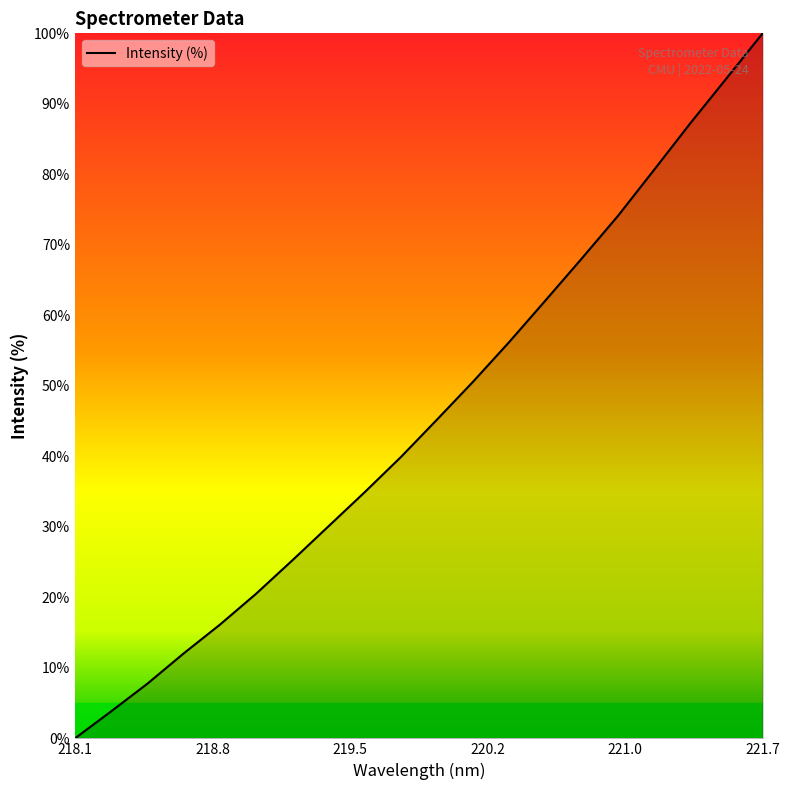

What is the greatest value displayed?

100.0